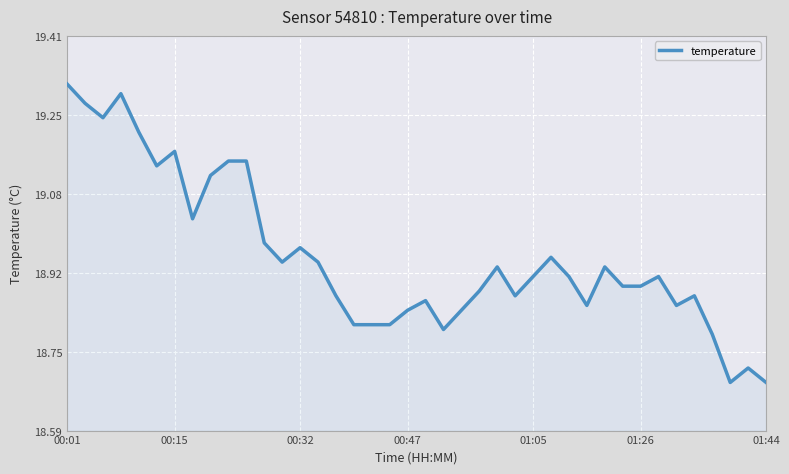

What is the difference between the maximum and minimum values?

0.6